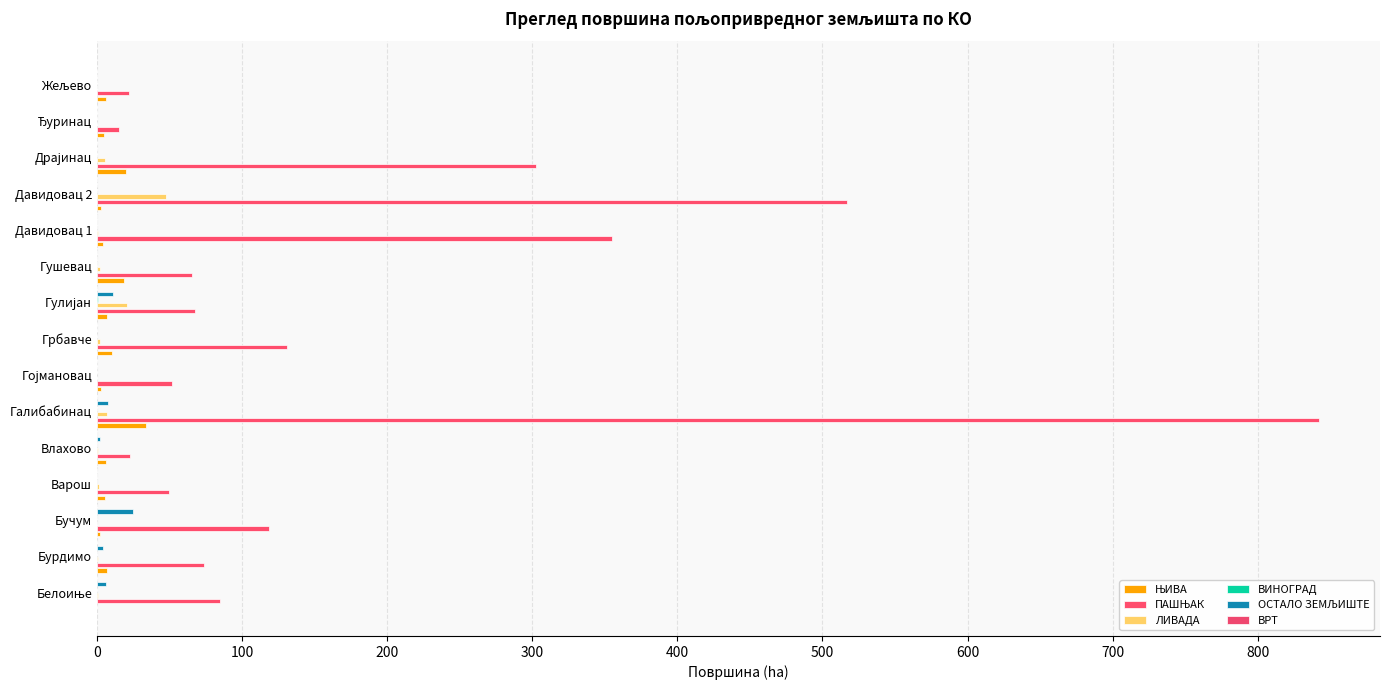

How many bars are there in each group?

6